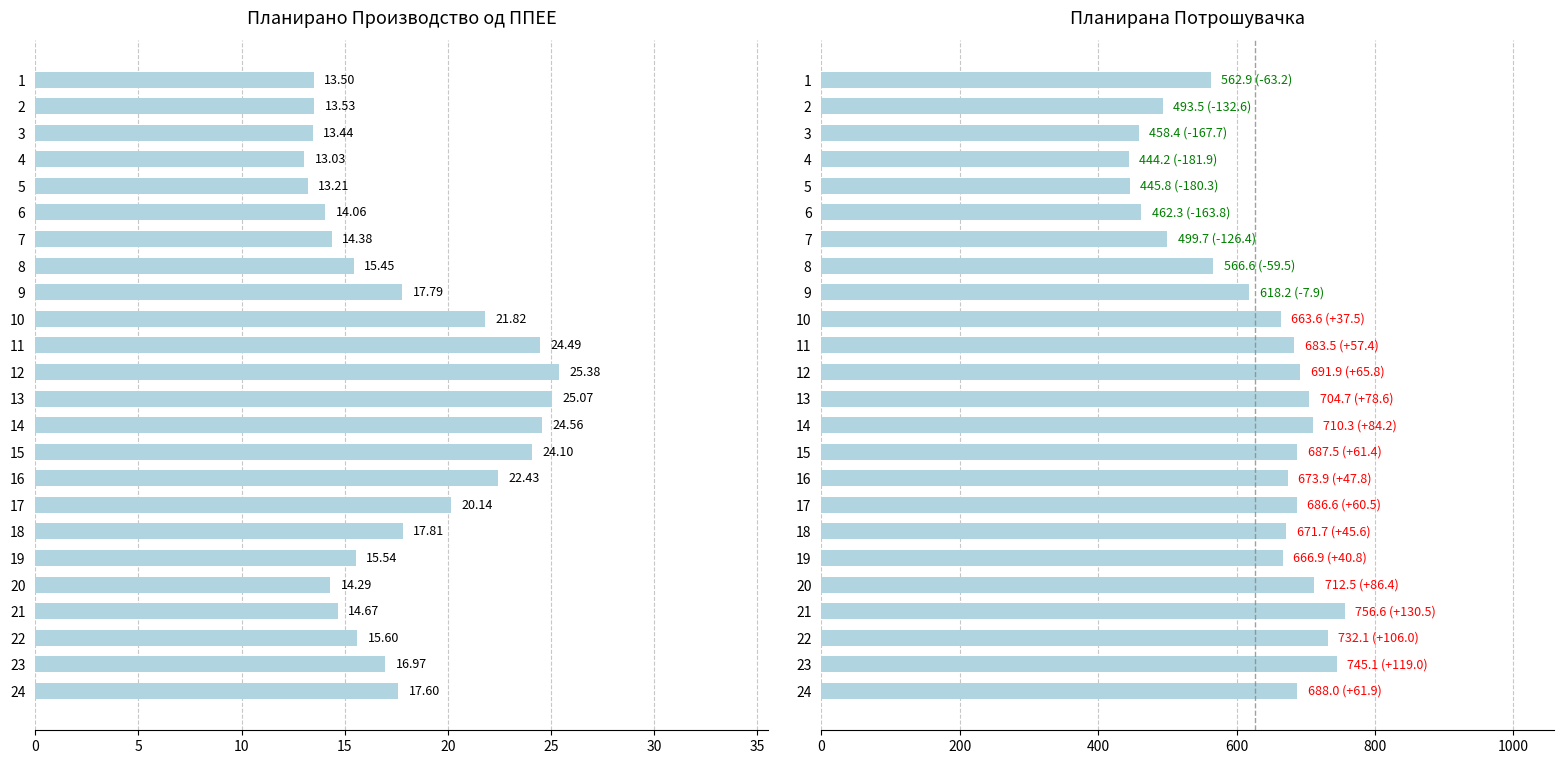

What is the total value across all series at 7?

514.0